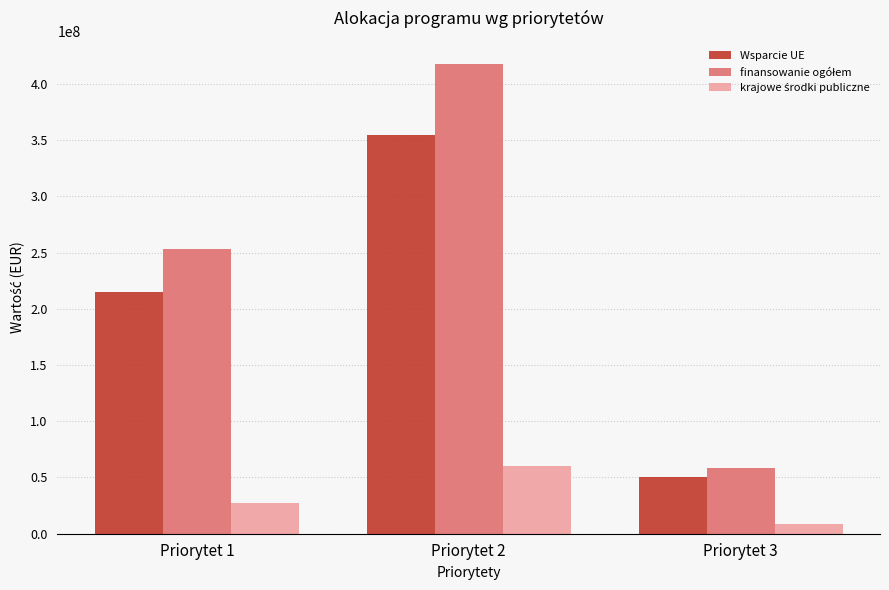

Rank the categories by Wsparcie UE value from highest to lowest.

Priorytet 2, Priorytet 1, Priorytet 3